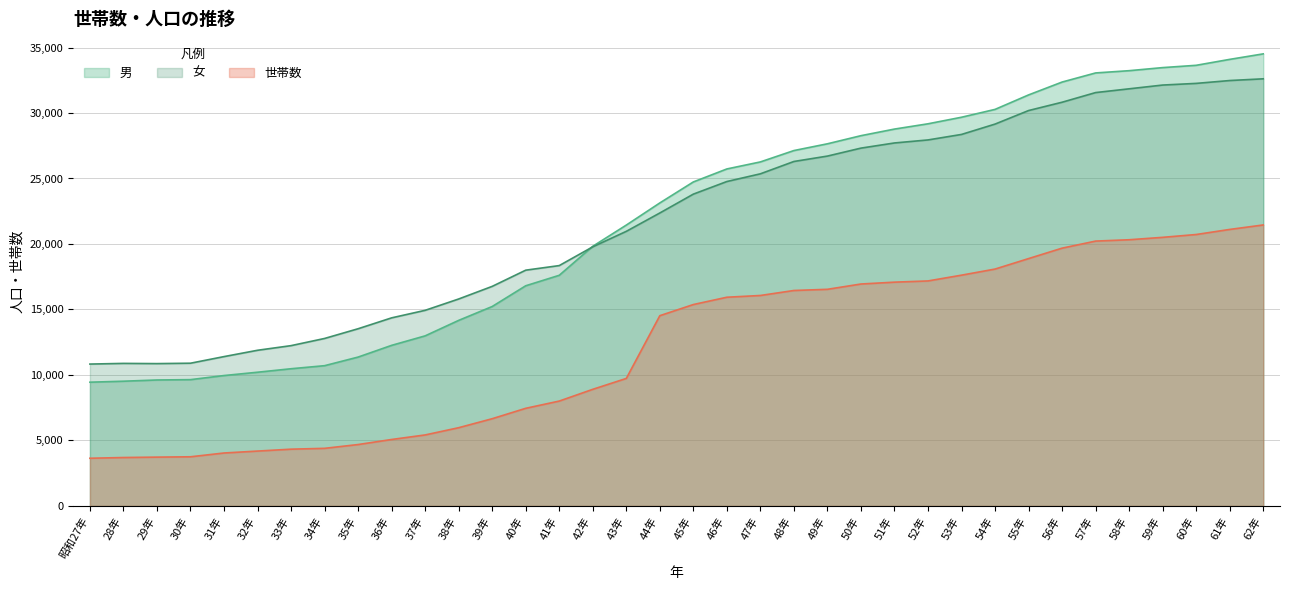

What position from the right is 60年?

3